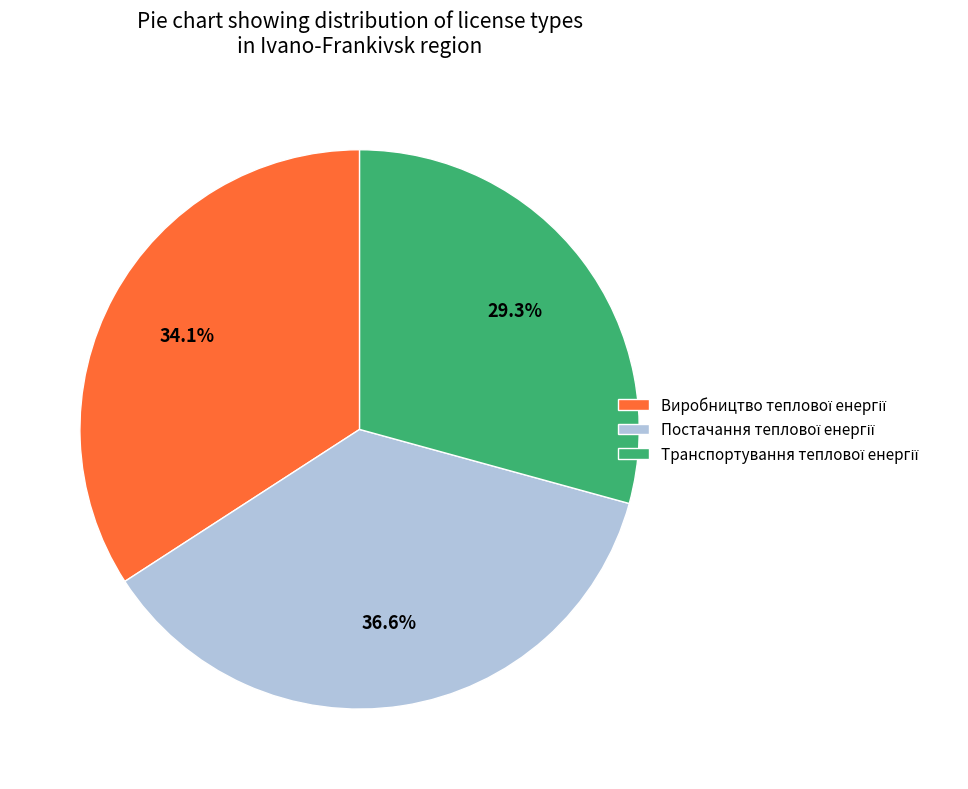

Rank the categories by value from lowest to highest.

Транспортування теплової енергії, Виробництво теплової енергії, Постачання теплової енергії